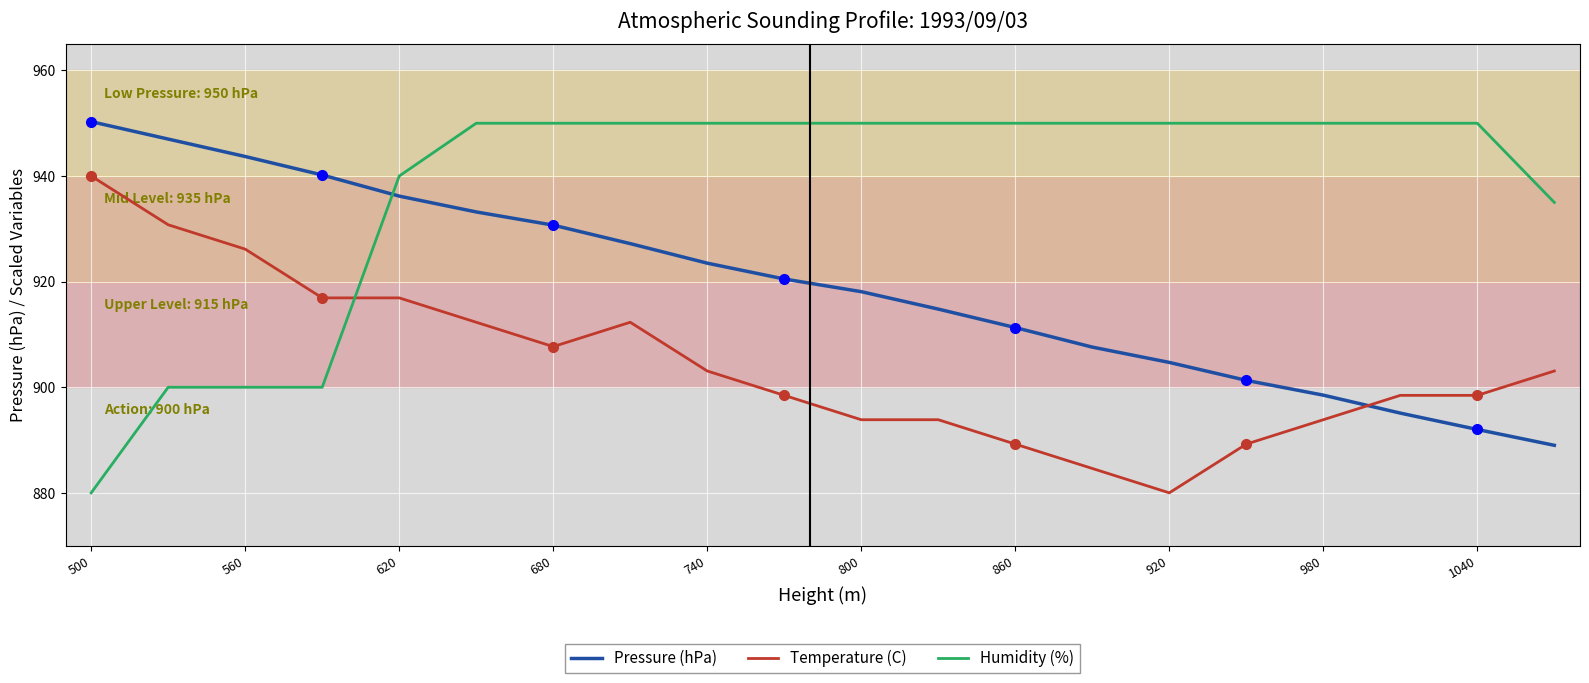

How many times do Temperature (C) and Pressure (hPa) cross each other?

1